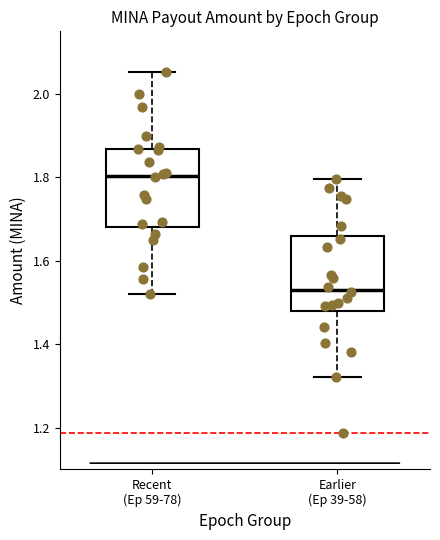

Where does the upper whisker of the box for Recent (Ep 59-78) end on the y-axis? The values are not printed on the chart, so give them approximately, as read against the axis.

2.06